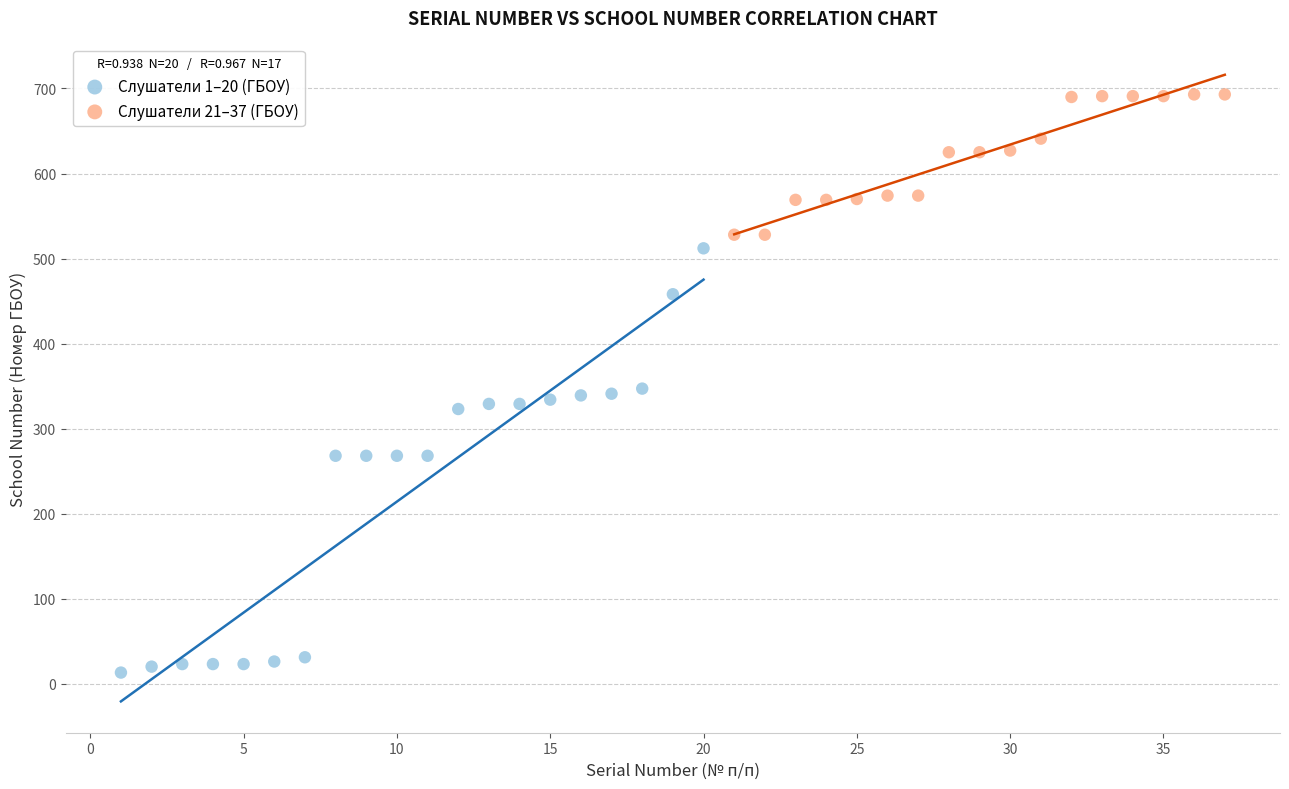

Which series contains the lowest Y value?

Слушатели 1–20 (ГБОУ)